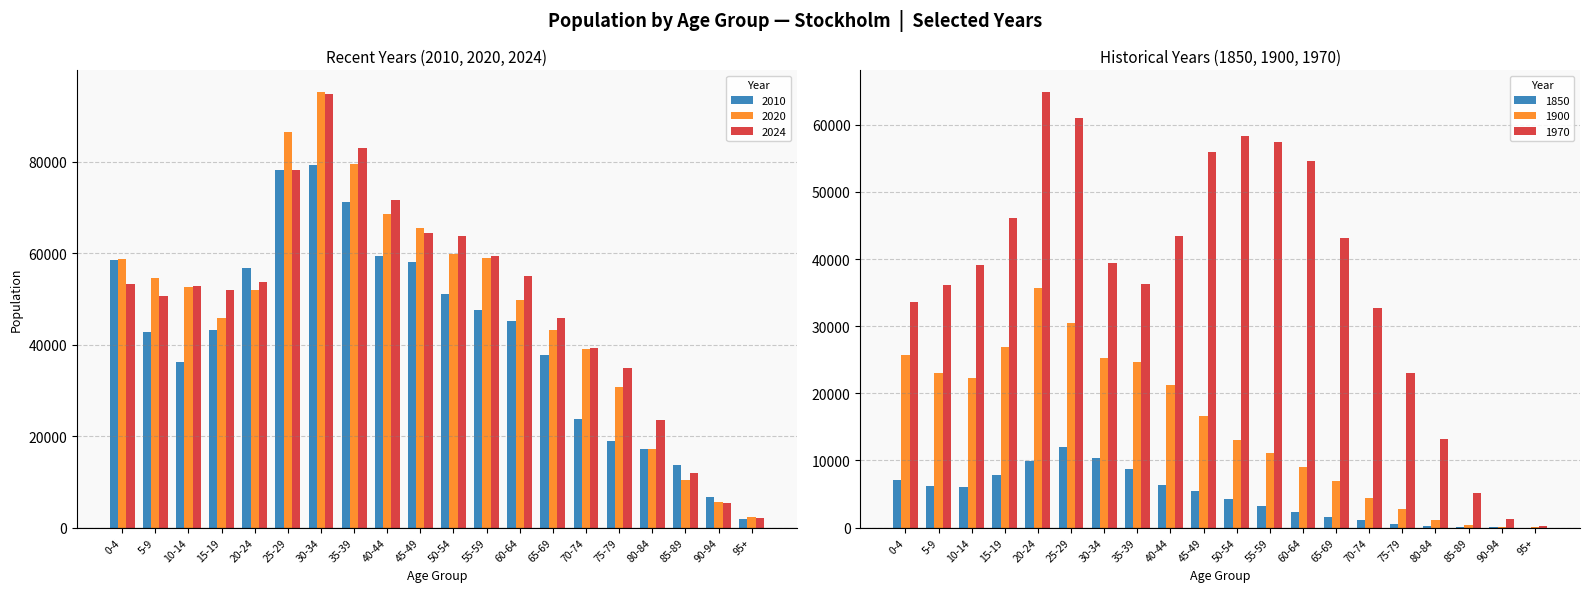

What is the value of the 1850 bar at the 12th from the left?

3153